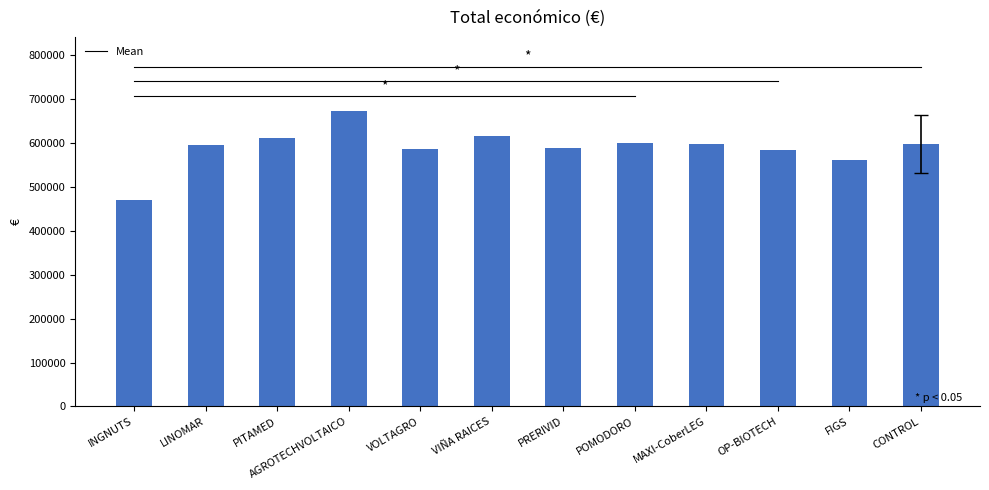

What is the difference between the maximum and minimum values?

202132